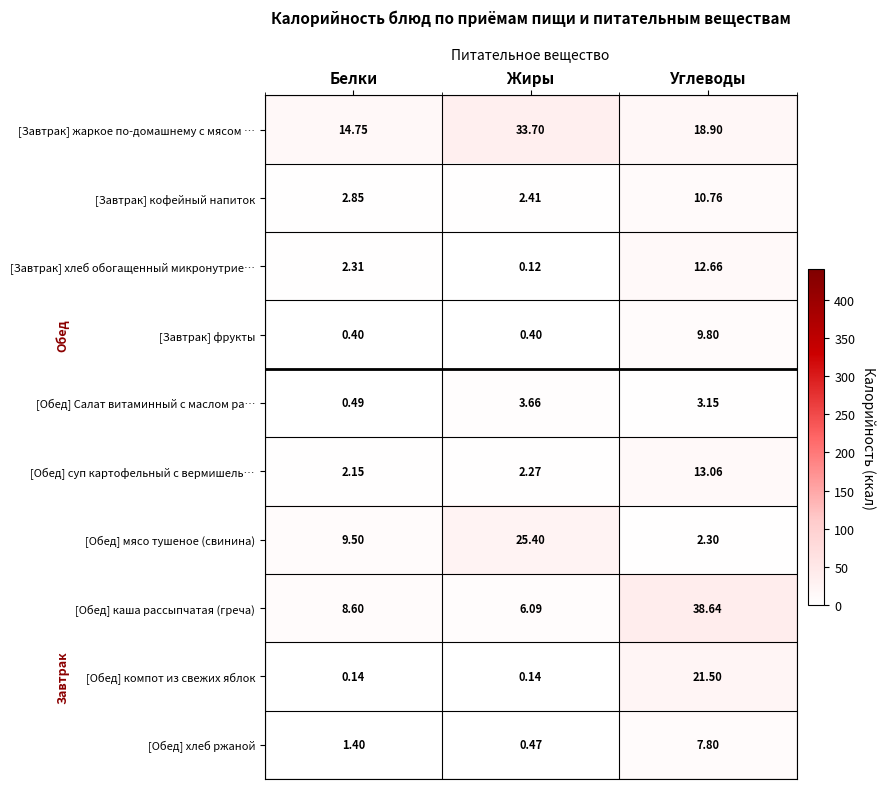

At which label does [Обед] Салат витаминный с маслом ра… reach its minimum?

Белки